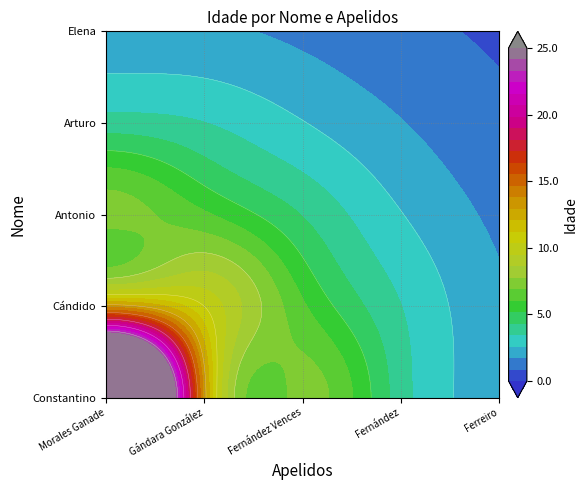

Which series has the largest range (max minus min)?

Morales Ganade